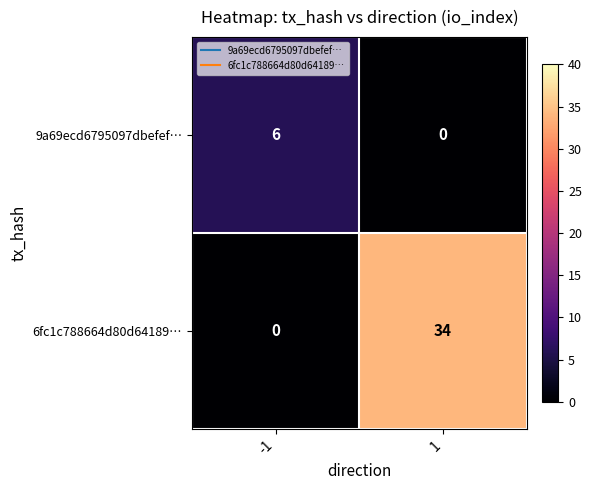

What is the total value across all series at -1?

6